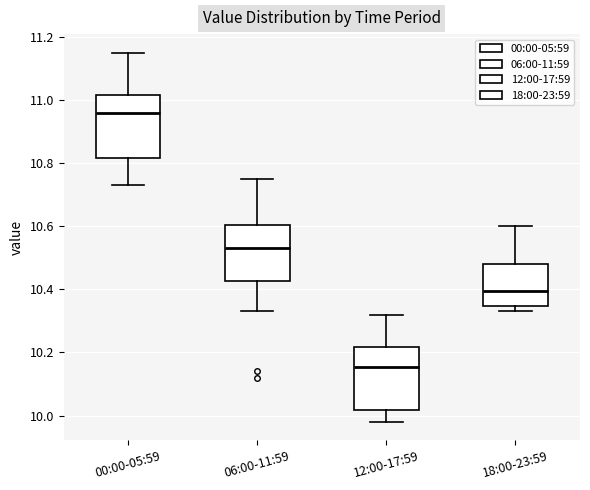

Where is the upper edge of the box for 00:00-05:59 on the y-axis? The values are not printed on the chart, so give them approximately, as read against the axis.

11.02